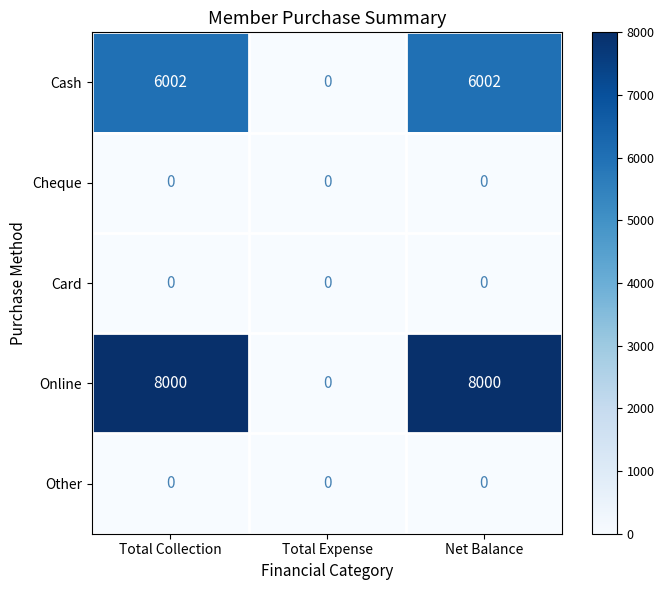

Reading left to right, list all the values displayed in this chart.

Cash: Total Collection=6002	Total Expense=0	Net Balance=6002
Cheque: Total Collection=0	Total Expense=0	Net Balance=0
Card: Total Collection=0	Total Expense=0	Net Balance=0
Online: Total Collection=8000	Total Expense=0	Net Balance=8000
Other: Total Collection=0	Total Expense=0	Net Balance=0